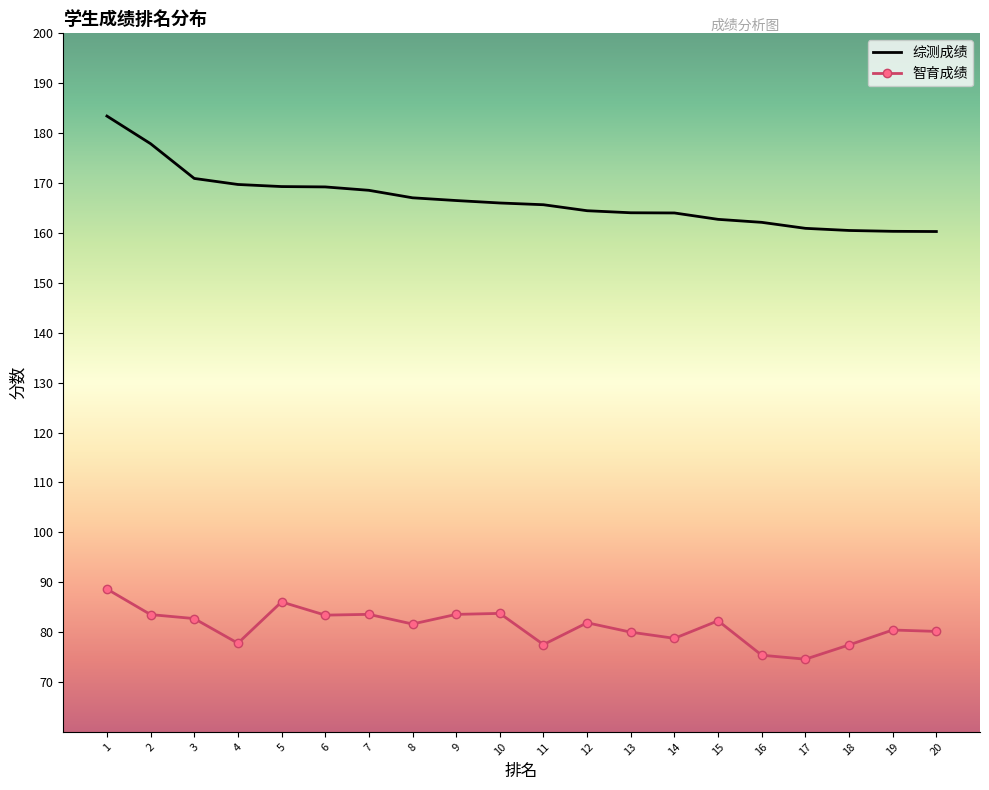

What is the difference between the maximum and minimum values in the 综测成绩 series?

23.1